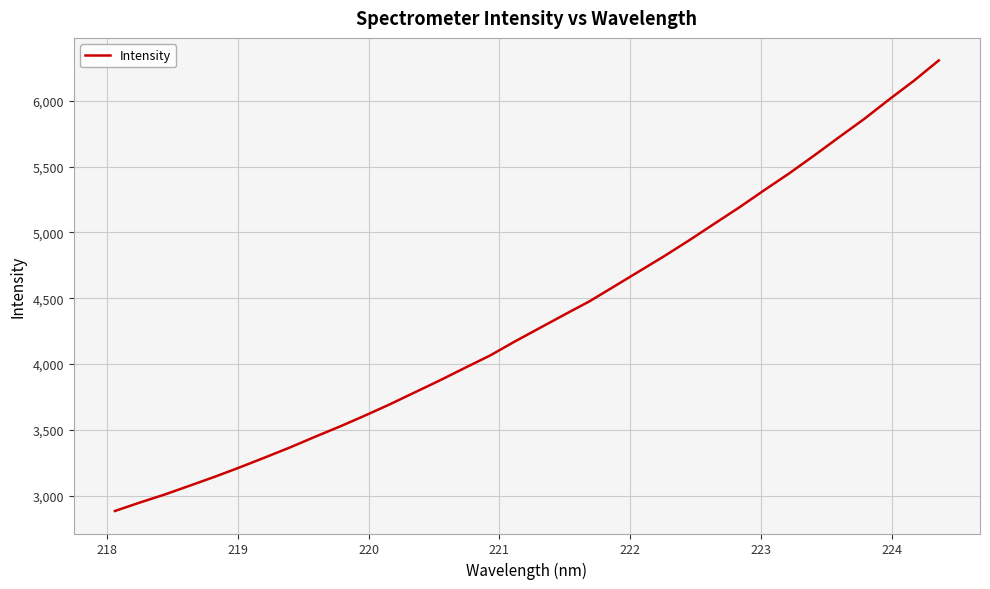

What is the maximum value shown in the chart?

6306.1